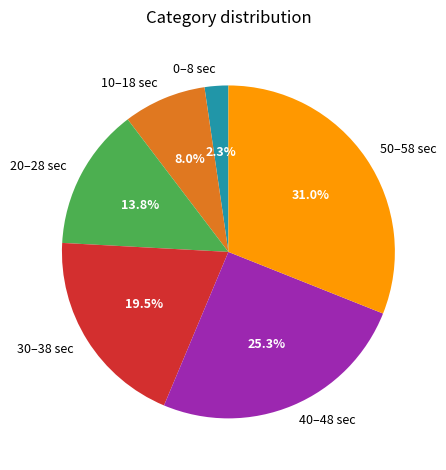

Rank the categories by value from highest to lowest.

50–58 sec, 40–48 sec, 30–38 sec, 20–28 sec, 10–18 sec, 0–8 sec